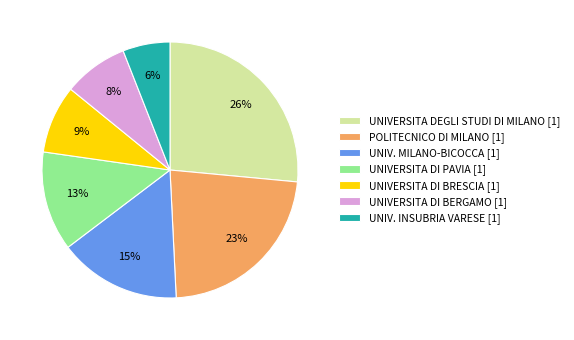

Is there a majority slice in this chart?

No